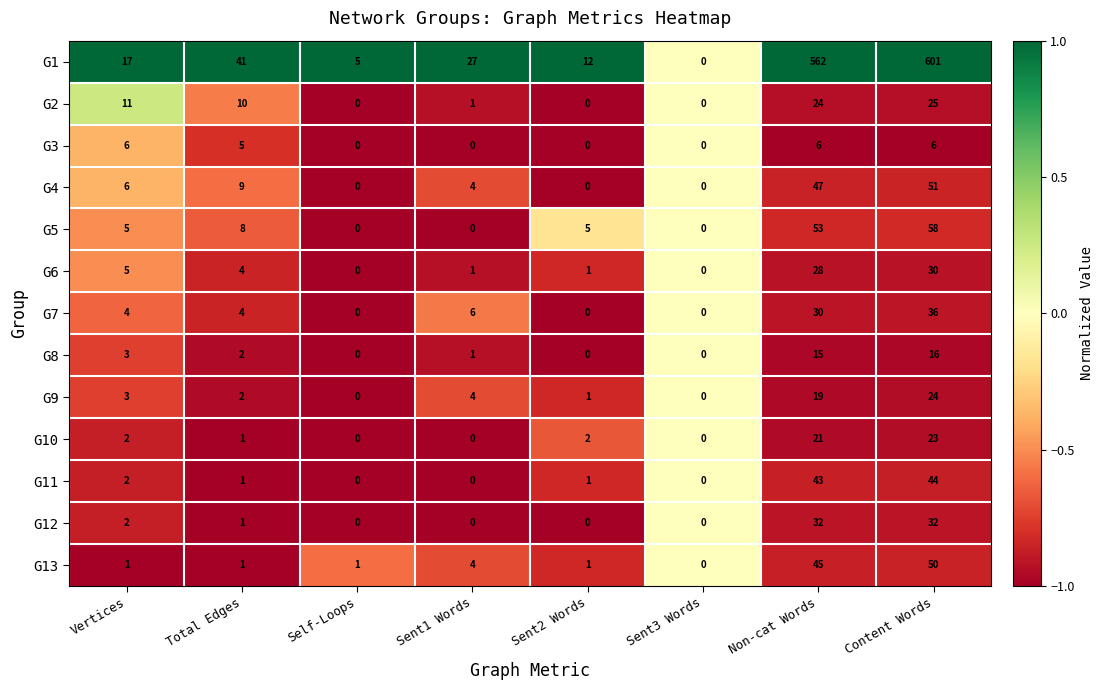

Rank the series by their maximum value, from lowest to highest.

G3, G8, G10, G9, G2, G6, G12, G7, G11, G13, G4, G5, G1